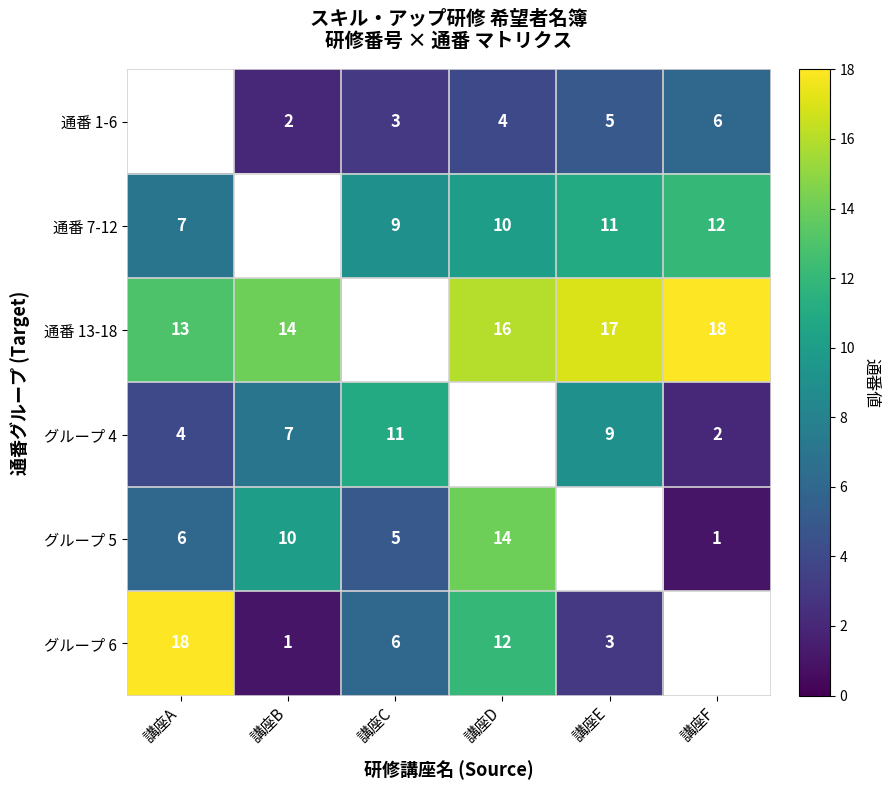

What is the sum of the 通番 13-18 values at 講座A and 講座D?

29